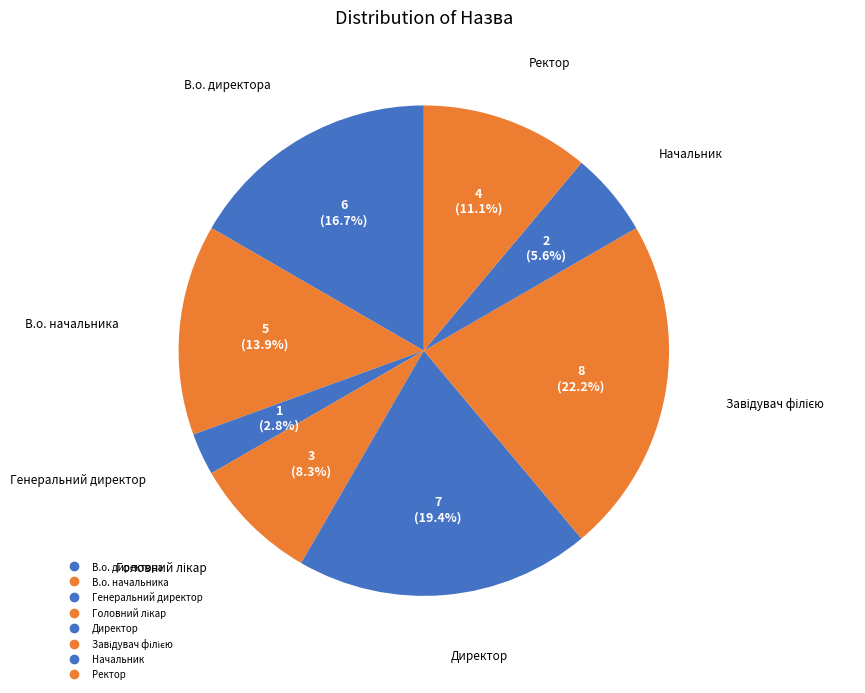

The Начальник slice represents 6% of the pie. True or false?

True